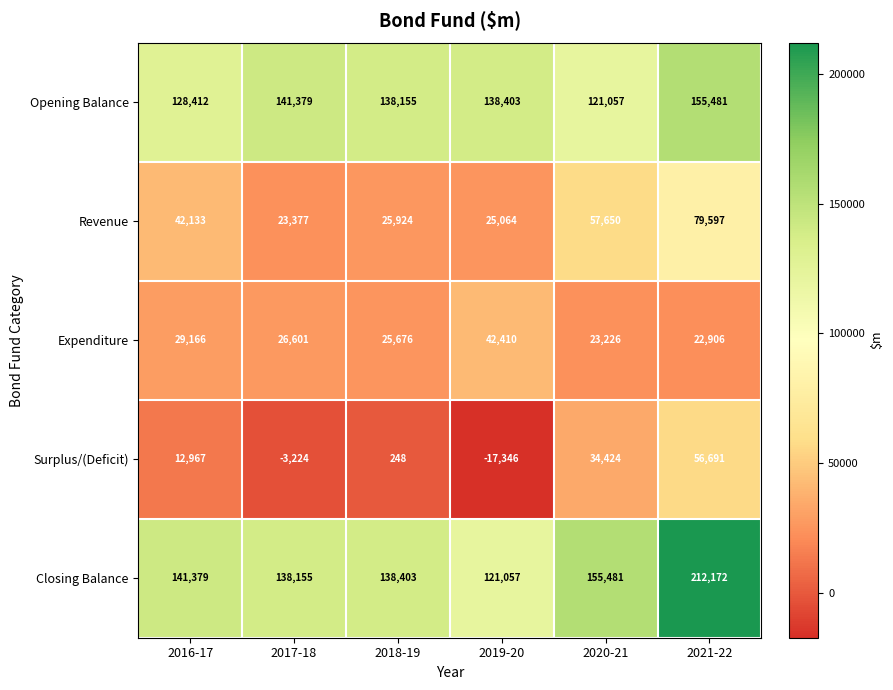

What is the difference between the maximum and minimum values in the Expenditure series?

19504